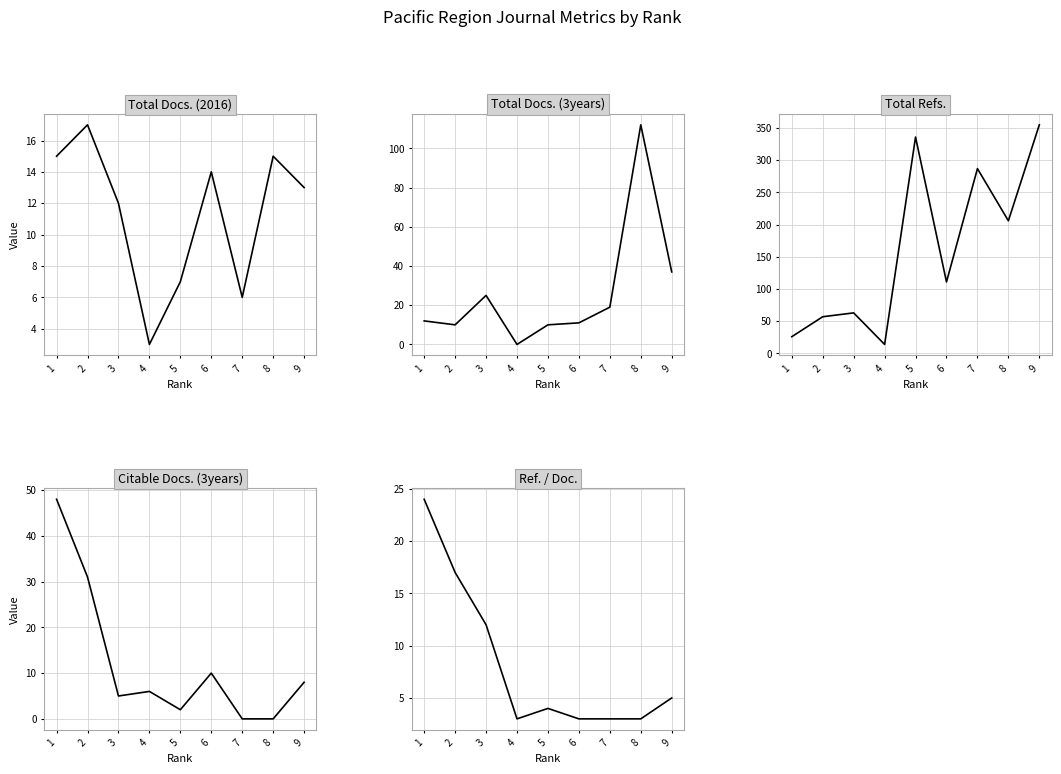

At how many categories does at least one series exceed 139?

4